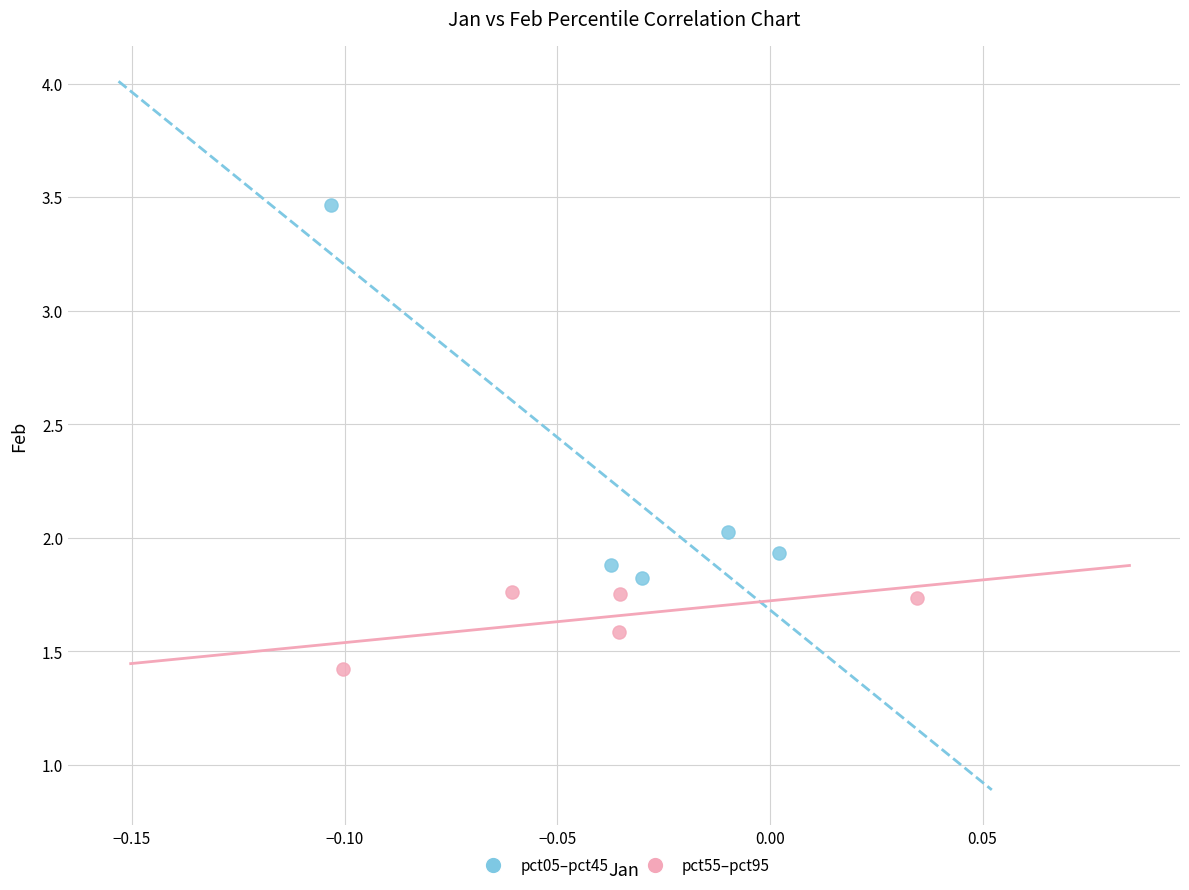

Which series contains the highest Y value?

pct05–pct45